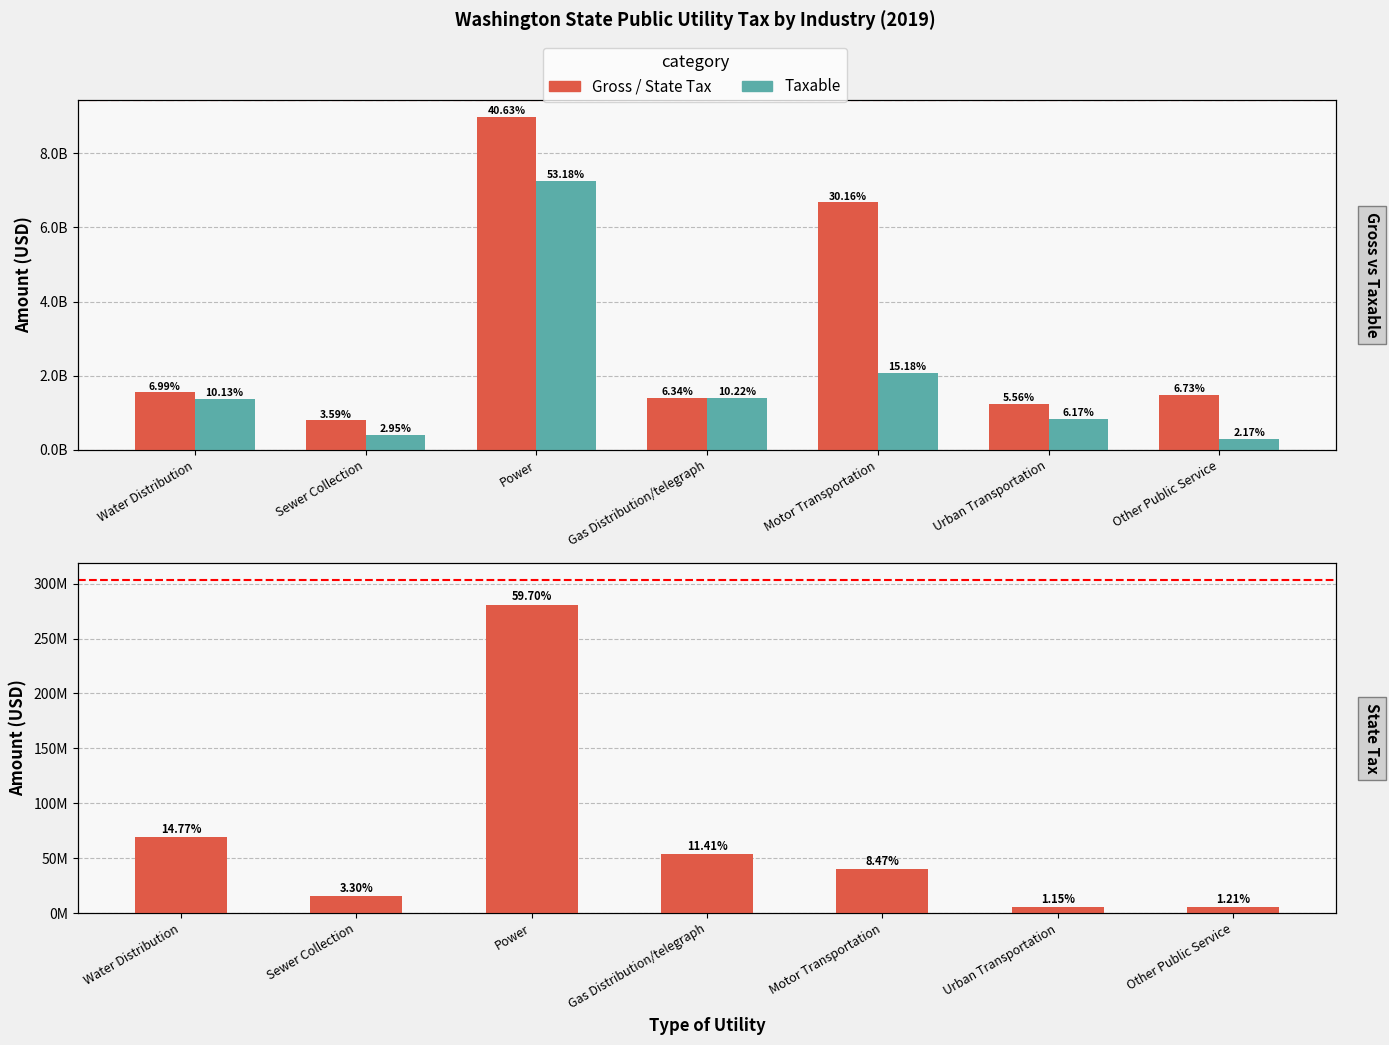

Which series changed the most between Water Distribution and Motor Transportation?

Gross